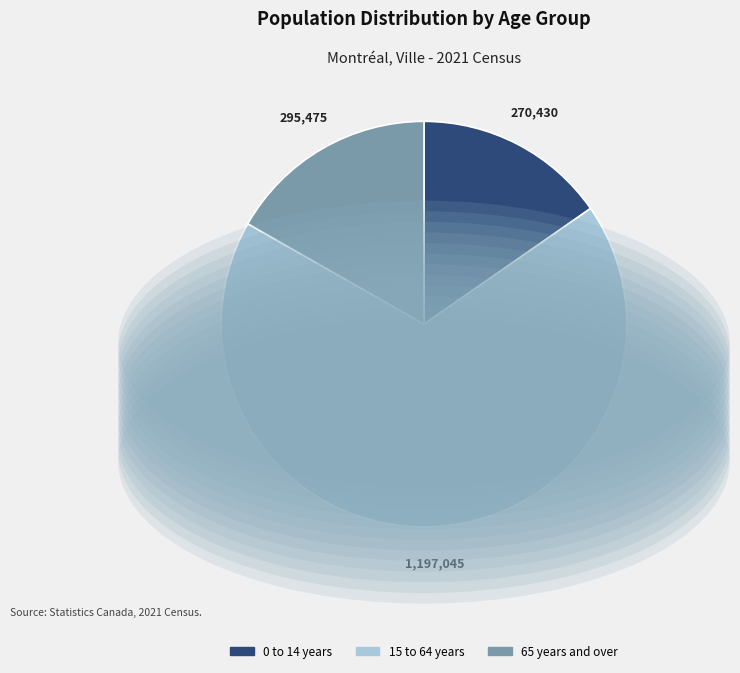

Which slice is the smallest?

0 to 14 years